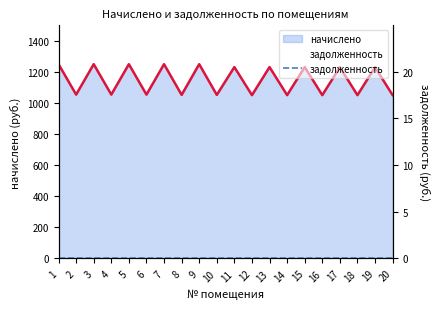

List the labels in order of value, smallest first.

12, 14, 16, 18, 20, 8, 10, 2, 4, 6, 17, 19, 11, 13, 15, 1, 3, 5, 7, 9